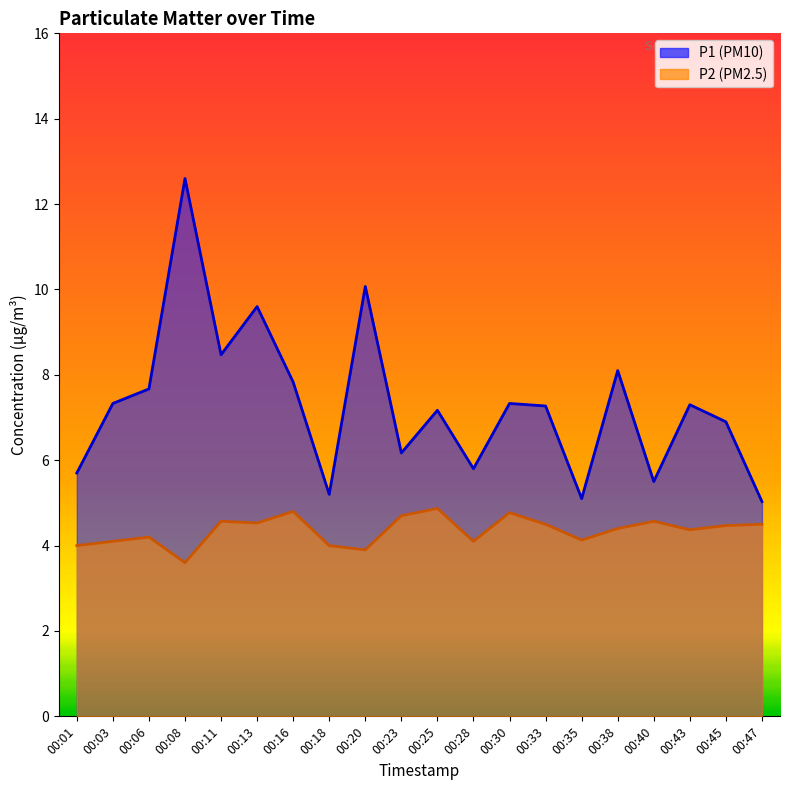

Which series has the largest total across all categories?

P1